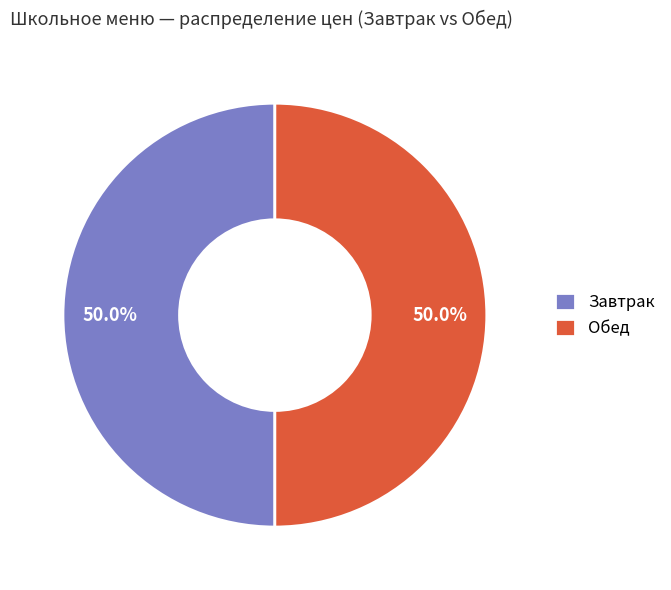

How many slices are in this pie chart?

2